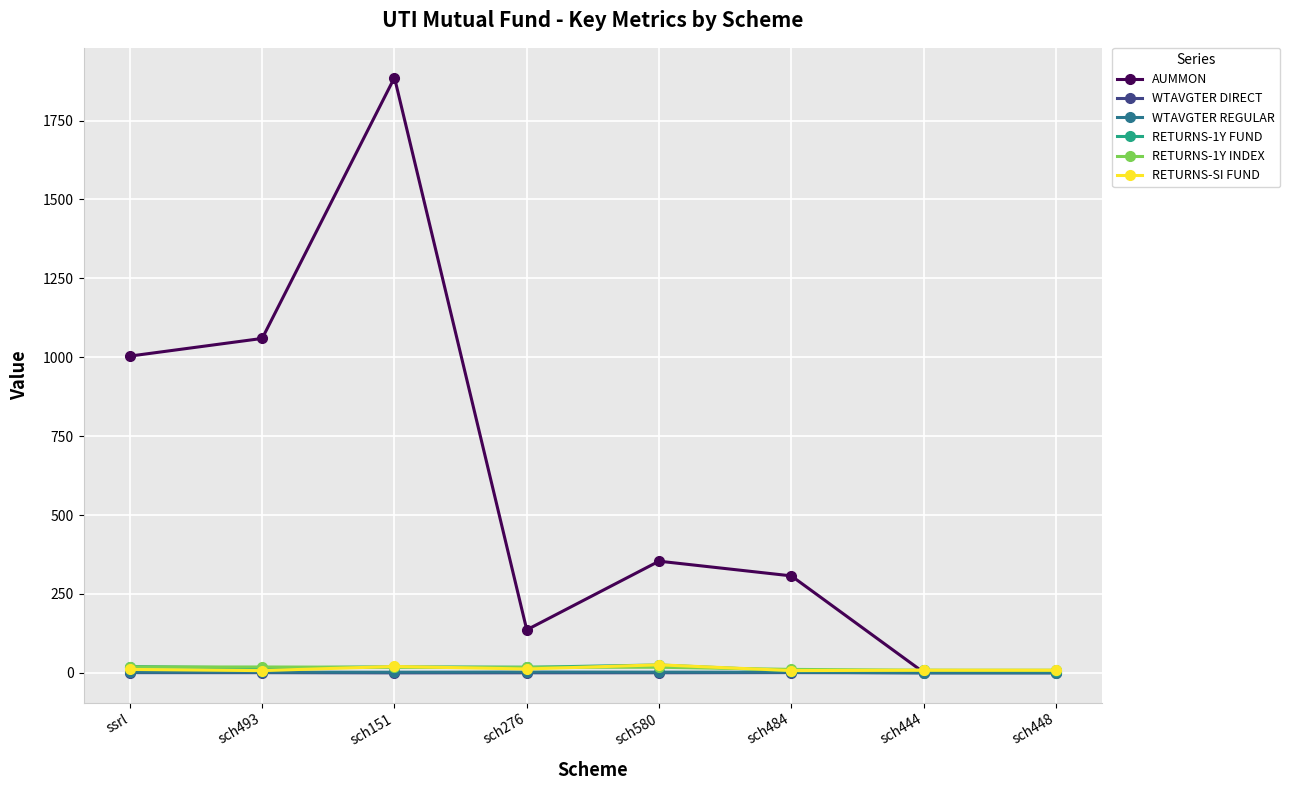

True or false: WTAVGTER REGULAR has a value of 0.2 at sch444.

True